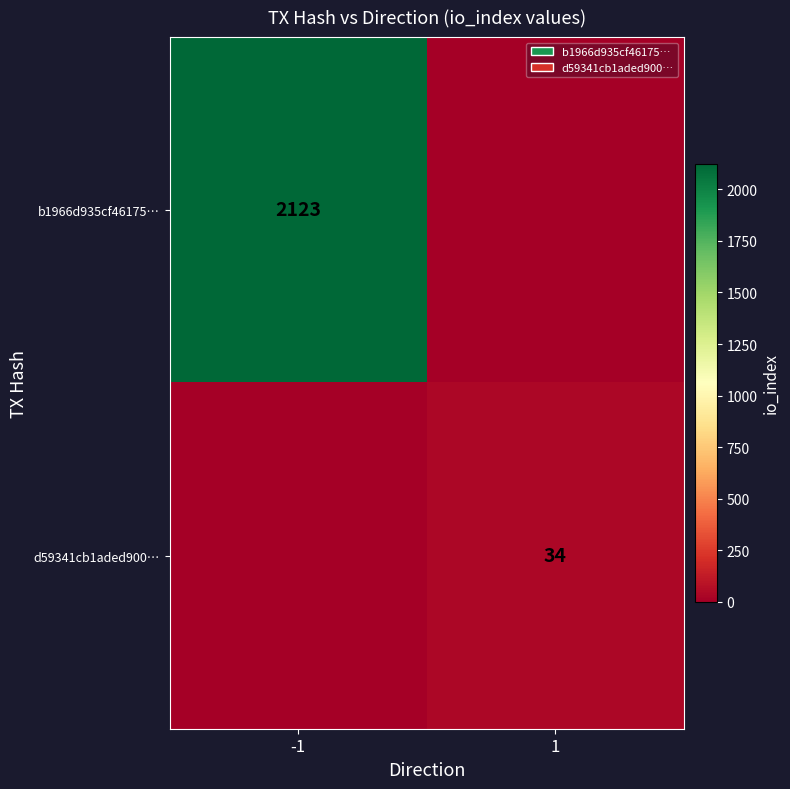

Is it true that d59341cb1aded900… equals 34 at 1?

True